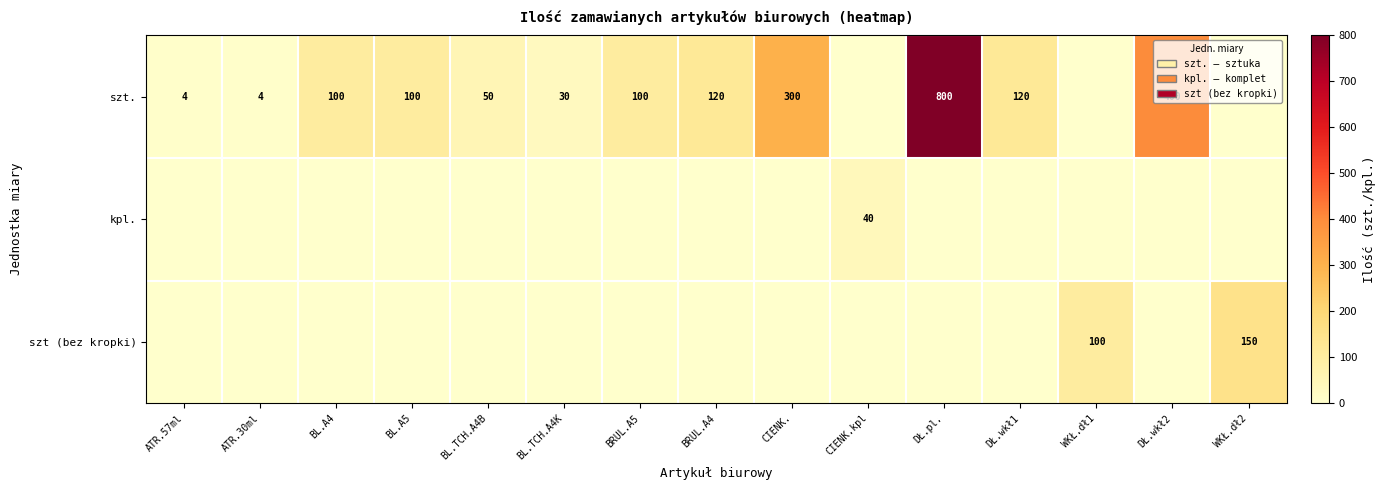

True or false: szt. has a value of 50 at BL.TCH.A4B.

True